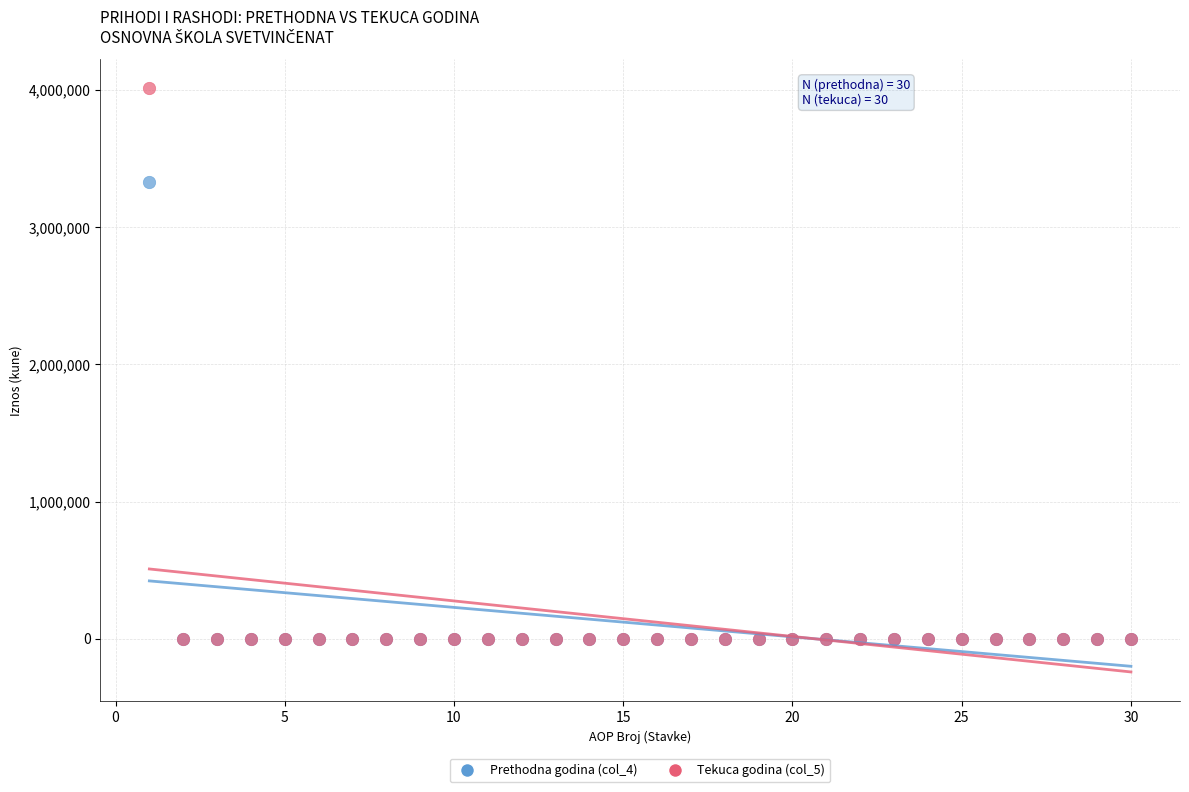

Across all series, what Y value is closest to 2006386?

3326894